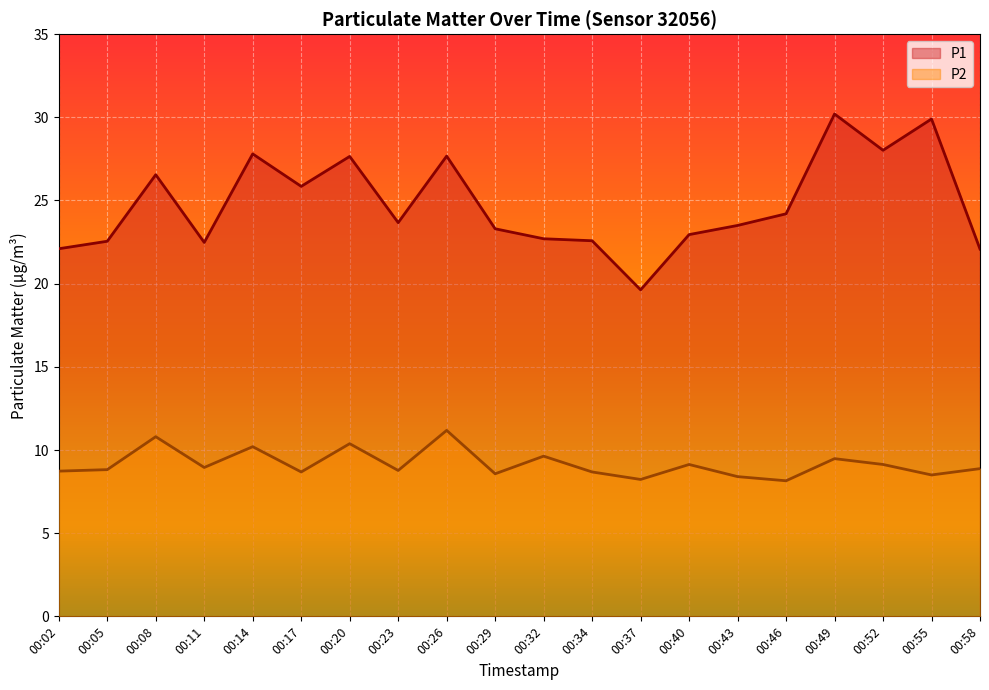

True or false: P1 and P2 intersect in this chart.

False